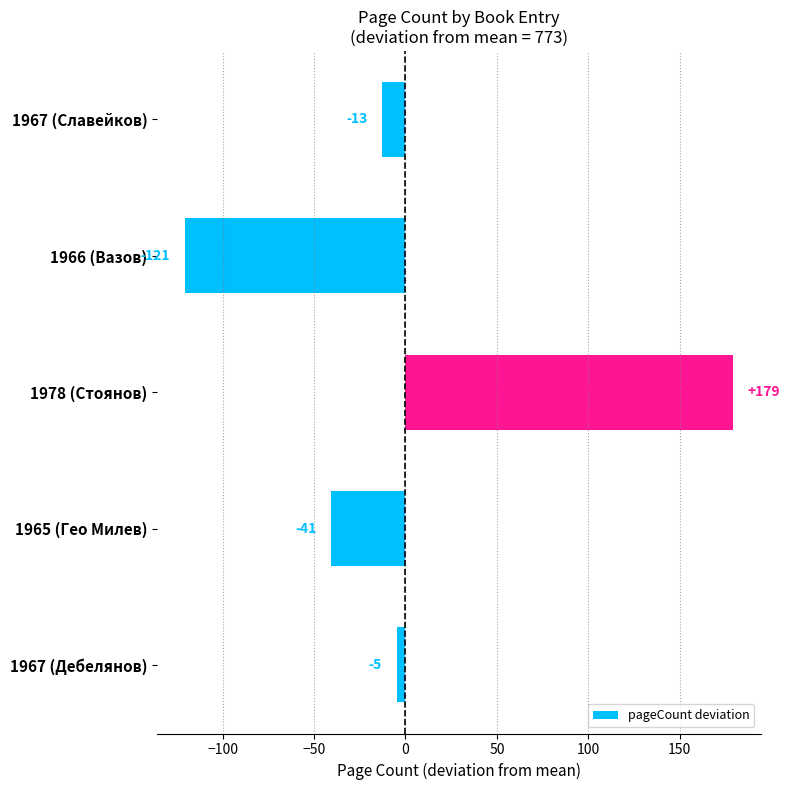

What is the change in value from 1966 (Вазов) to 1978 (Стоянов)?

+300.0